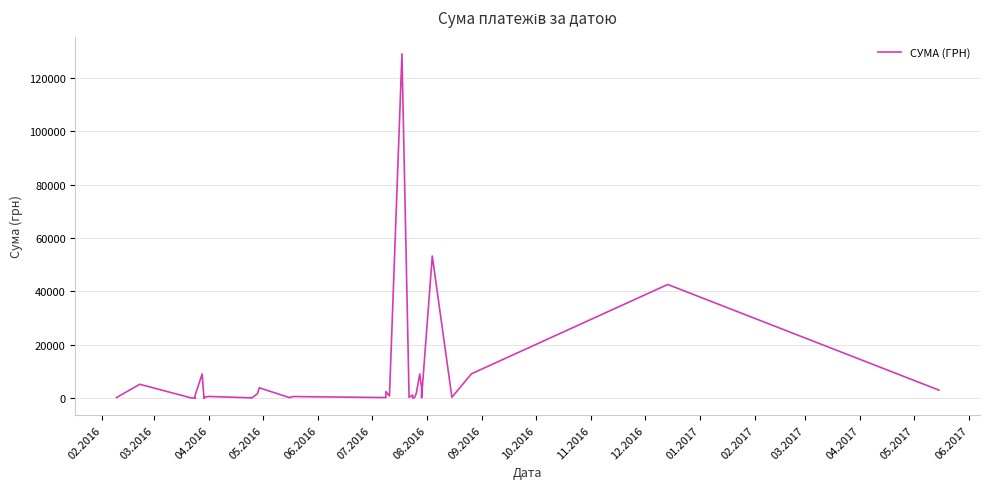

Is it true that the value at 31 is 619.1?

False